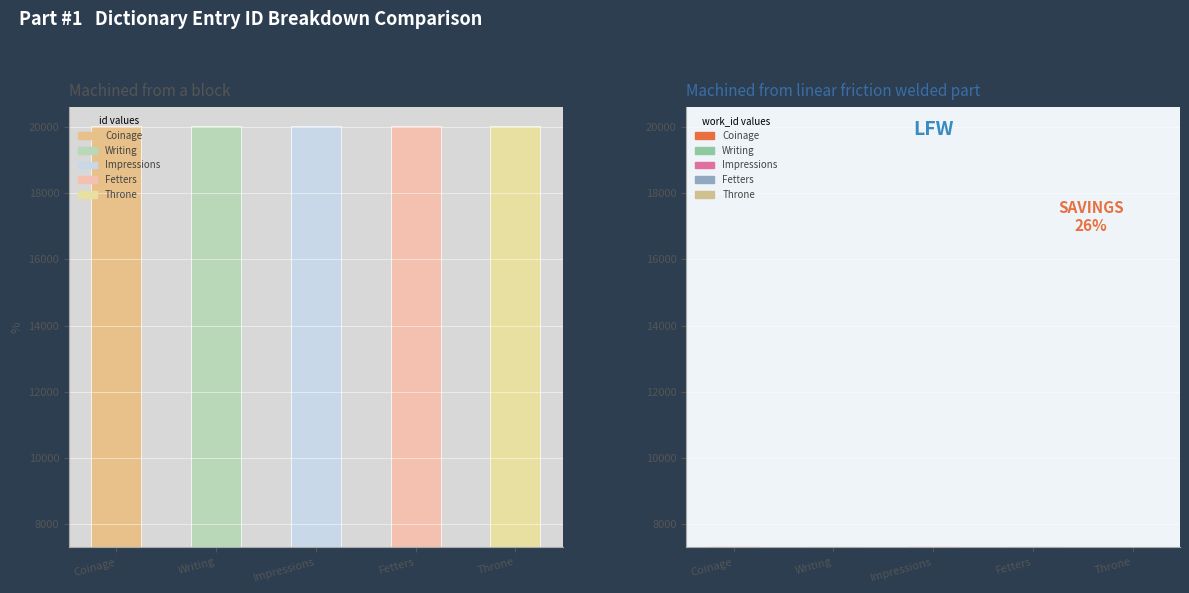

Reading right to left, transcribe all the data shown in this chart.

id: Throne=20030	Fetters=20029	Impressions=20028	Writing=20027	Coinage=20026
work_id: Throne=7335	Fetters=7335	Impressions=7335	Writing=7335	Coinage=7335